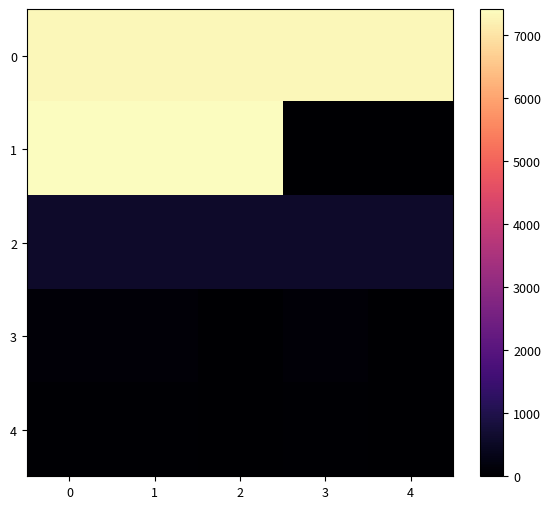

Which series changed the most between 2 and 4?

1